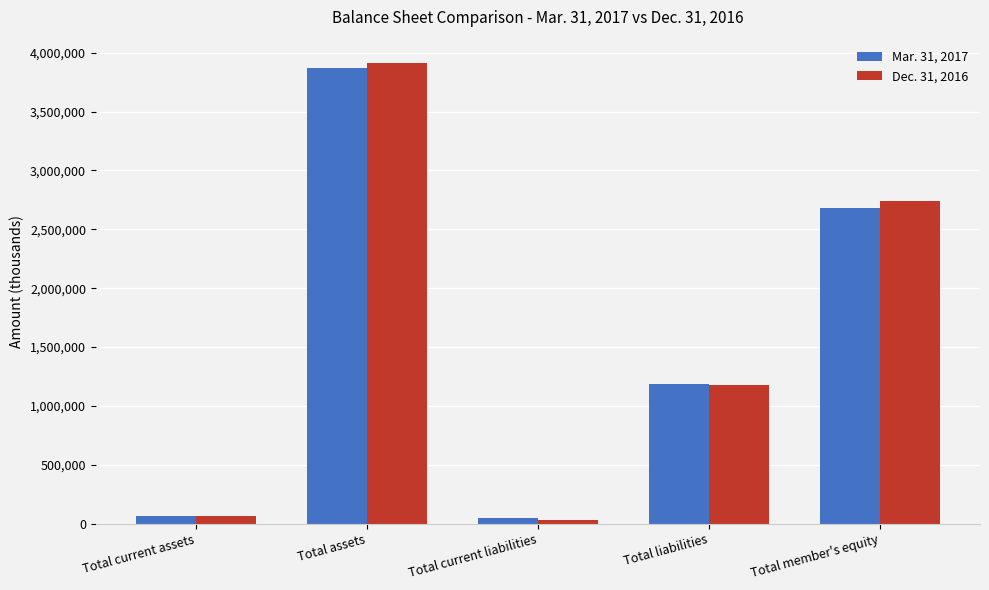

What is the label of the 4th bar from the right?

Total assets